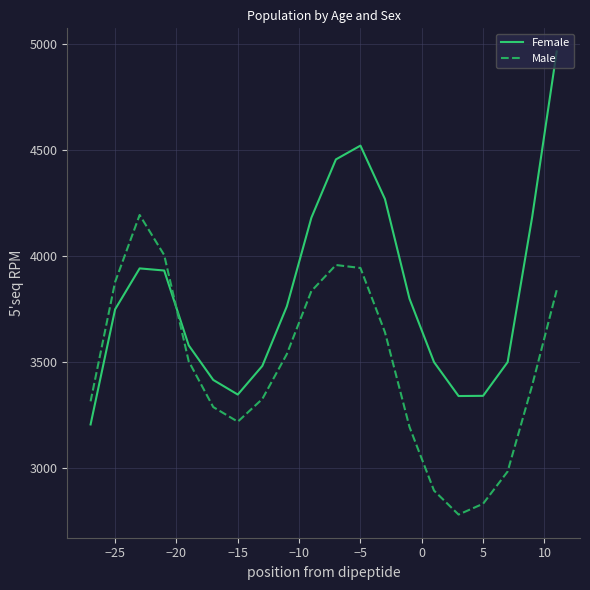

Does the chart display data point markers on the line(s)?

No